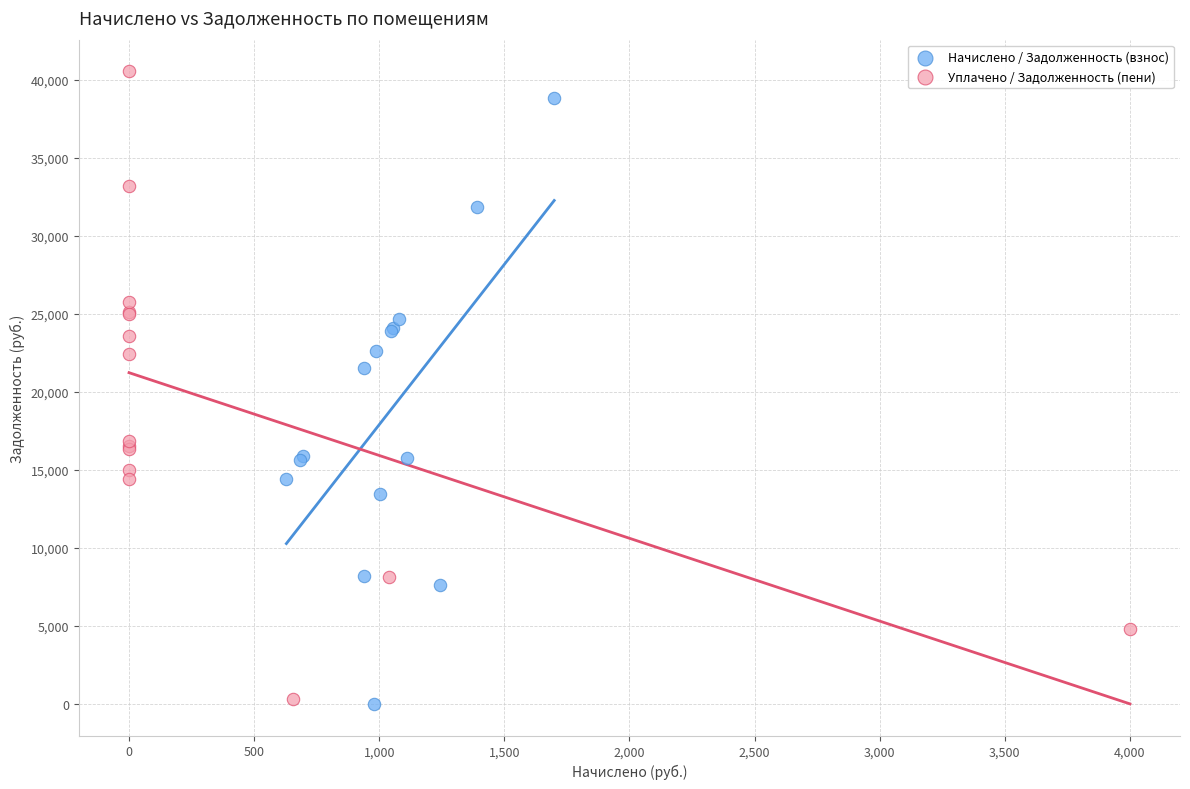

Which series has the widest spread of Y values?

Уплачено / Задолженность (пени)